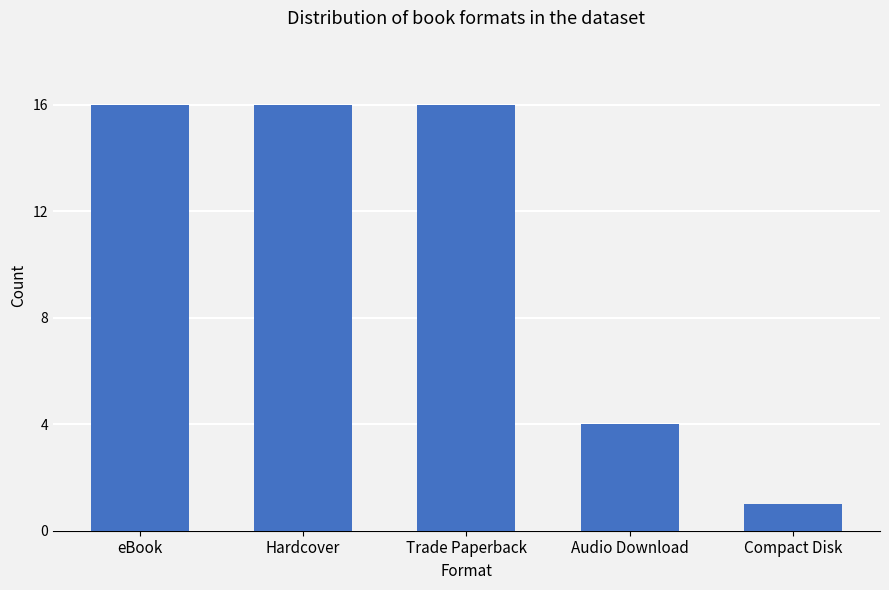

At which category does the chart reach its minimum across all series?

Compact Disk